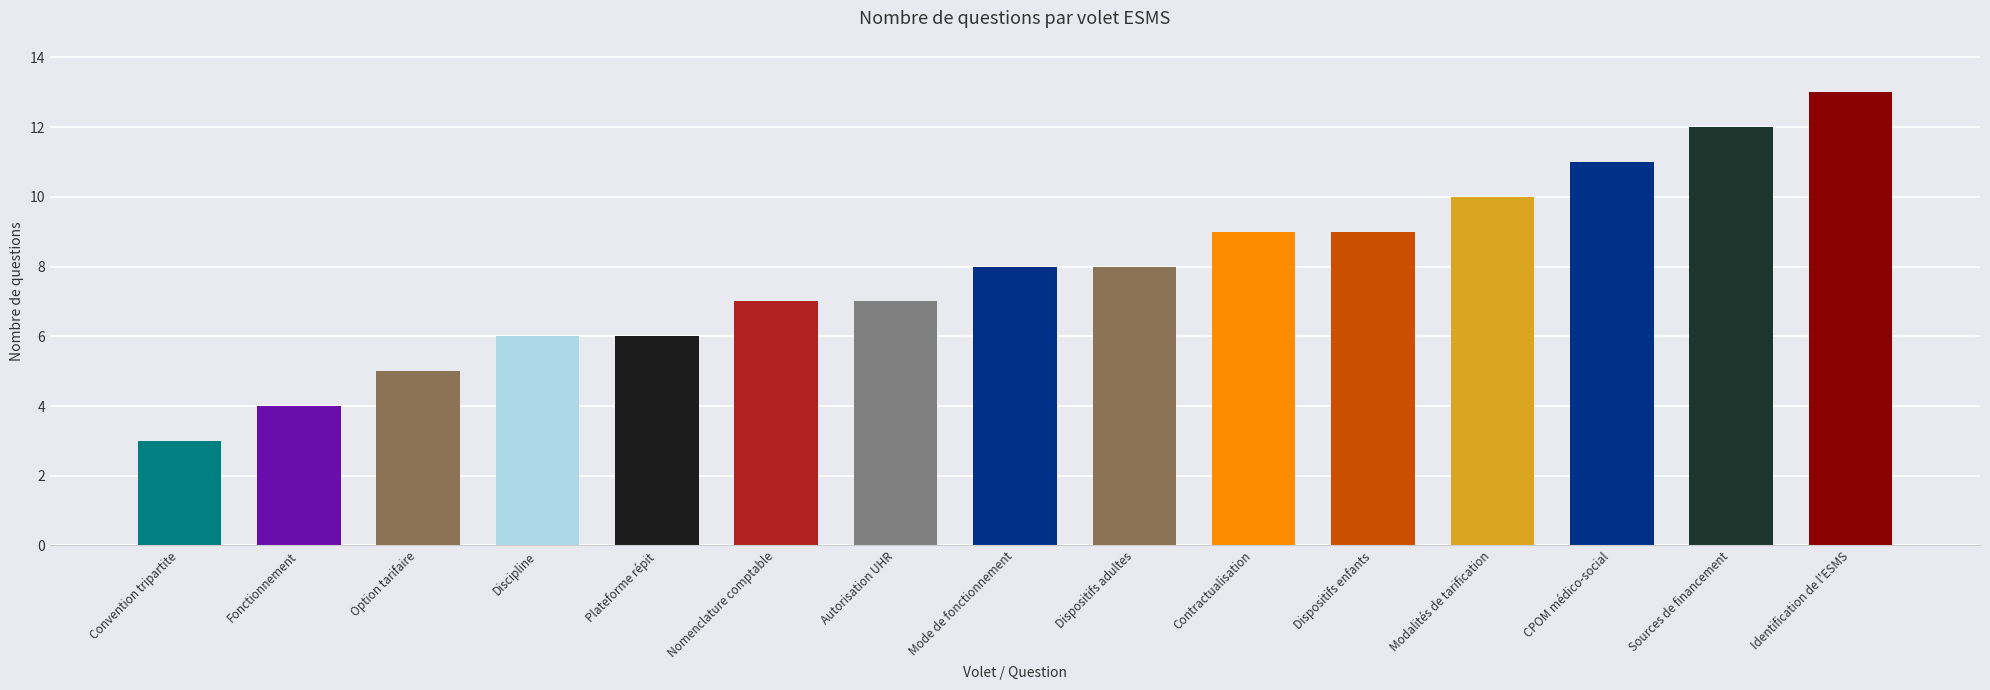

What is the label of the 7th bar from the left?

Autorisation UHR